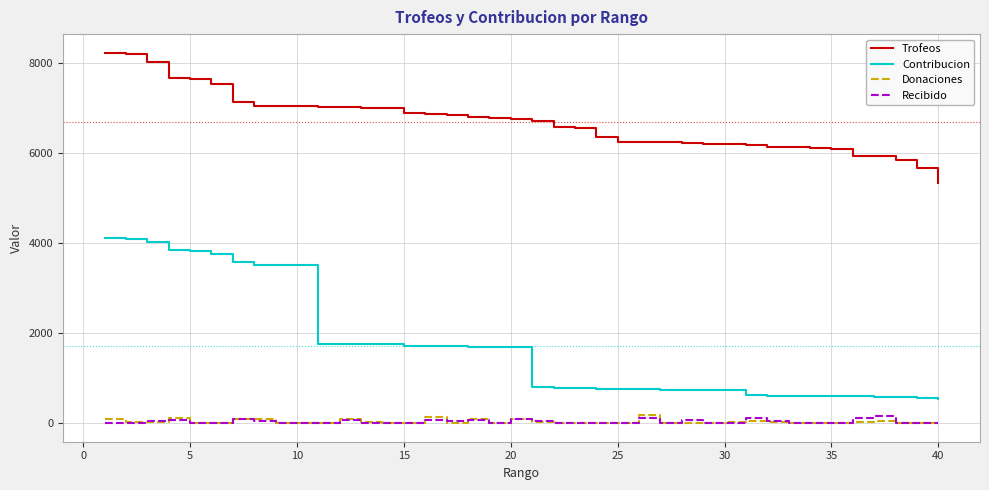

Which series has the largest total across all categories?

Trofeos